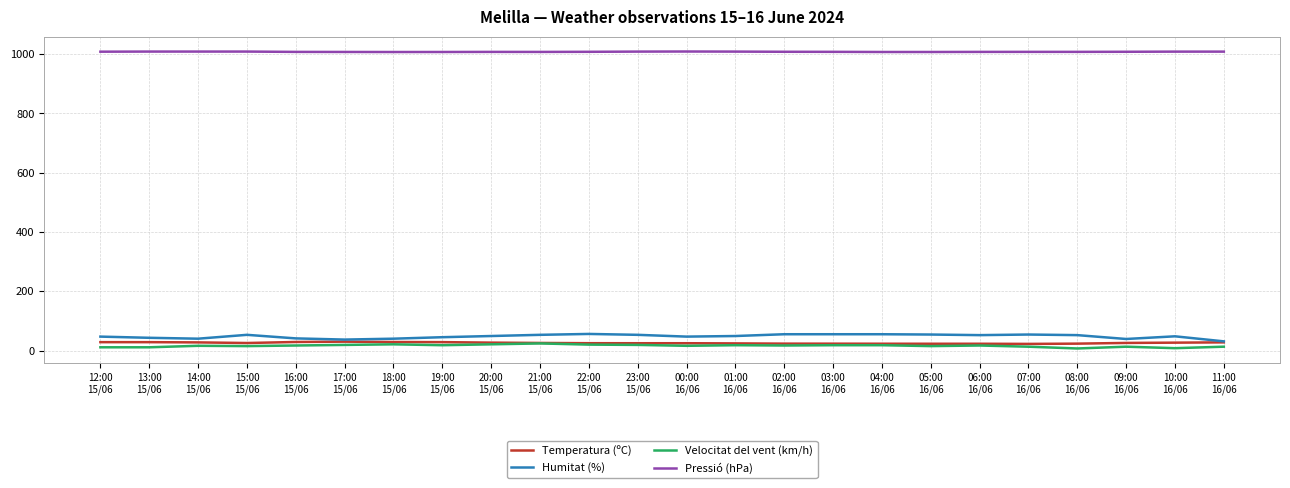

What is the smallest value displayed?

7.0